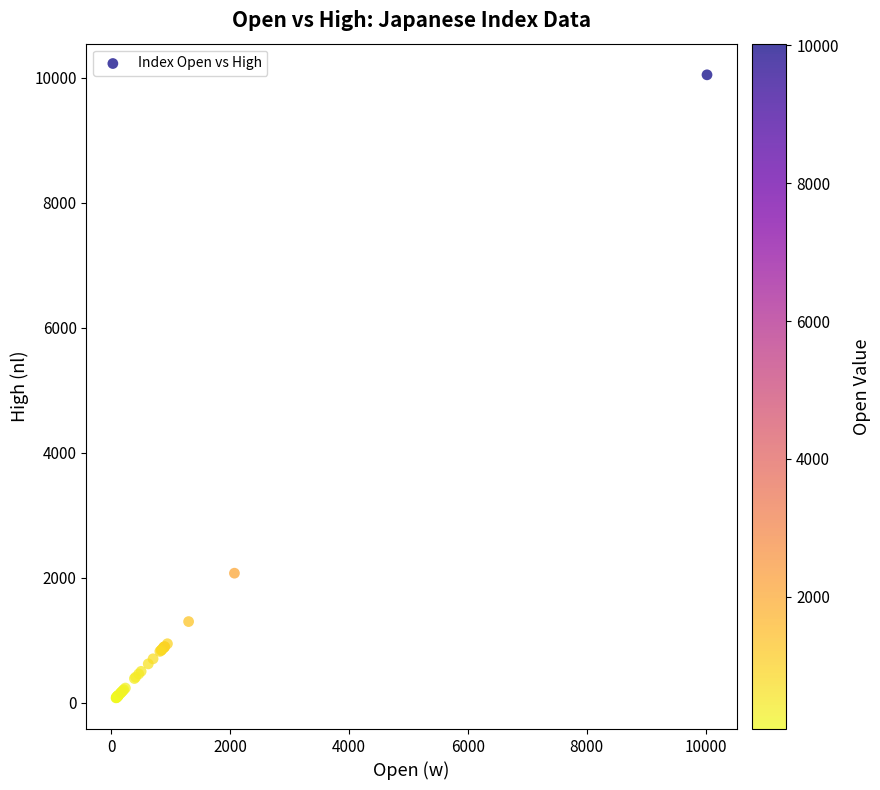

What Y value in the scatter plot is closest to 5064?

2075.2